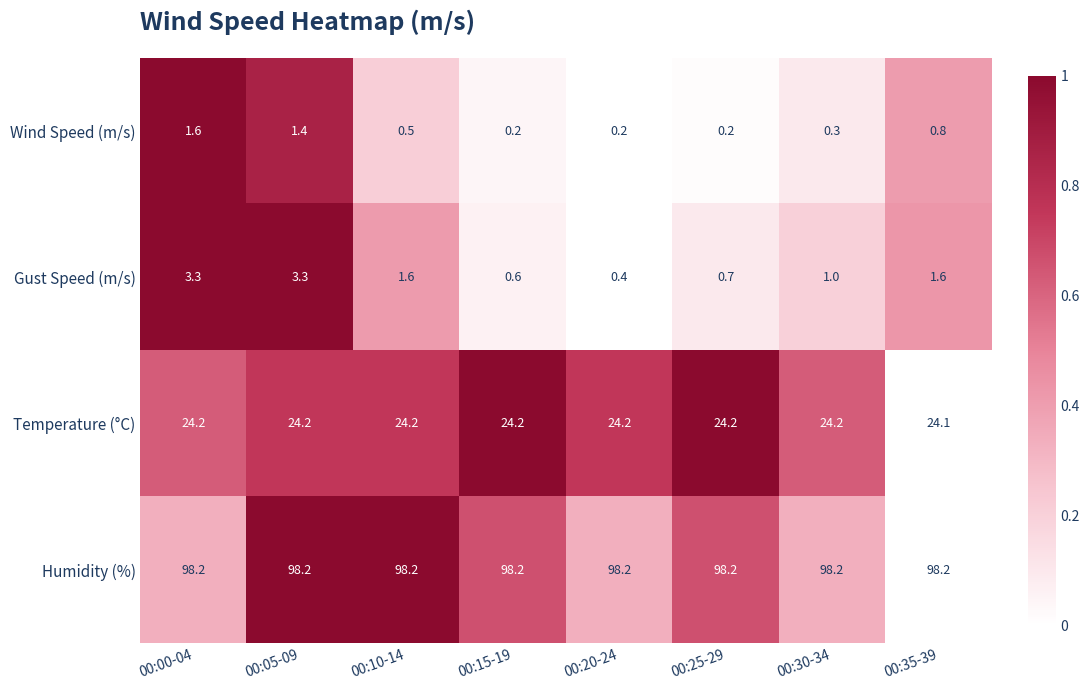

What is the total value across all series at 00:35-39?

124.7